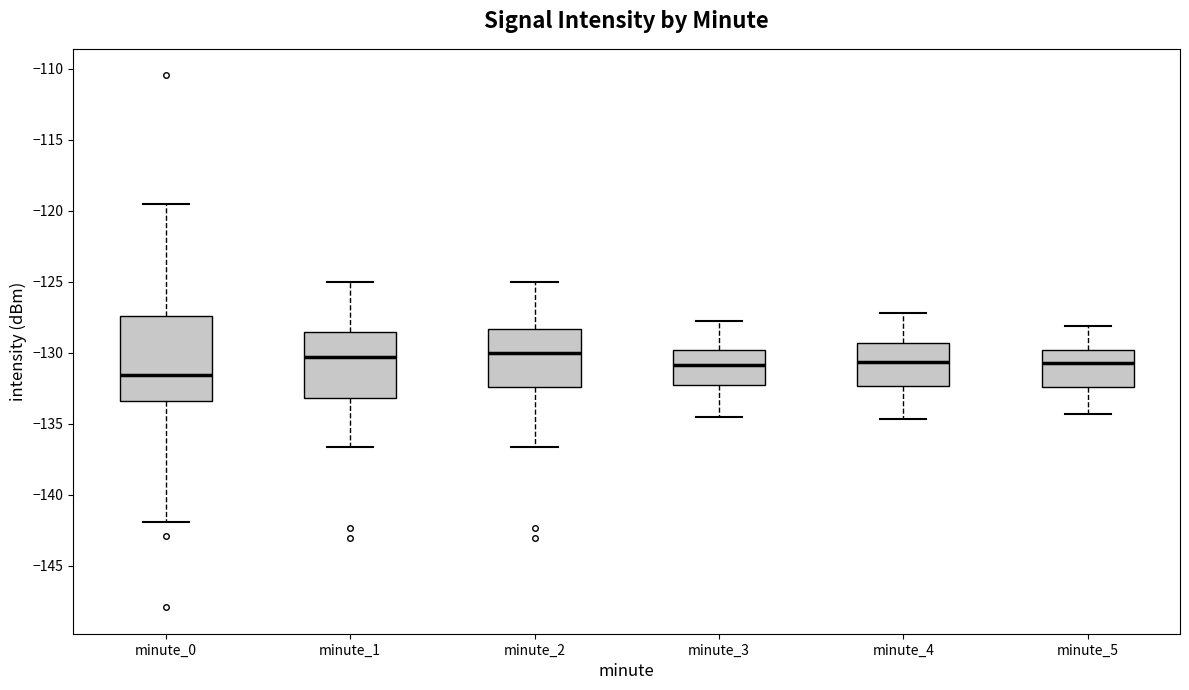

Which box is the tallest, from its lower edge to its upper edge?

minute_0